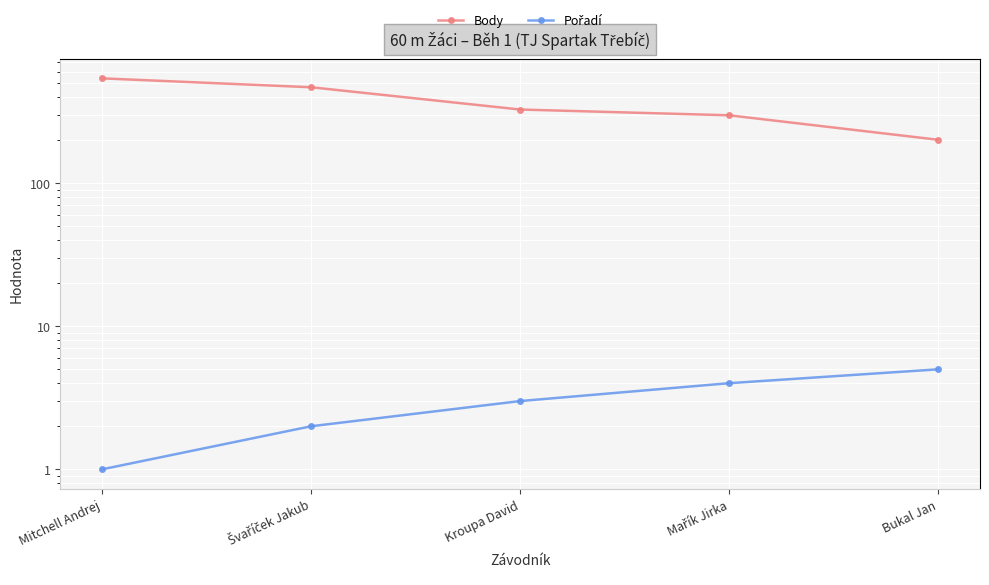

What position from the right is Švaříček Jakub?

4